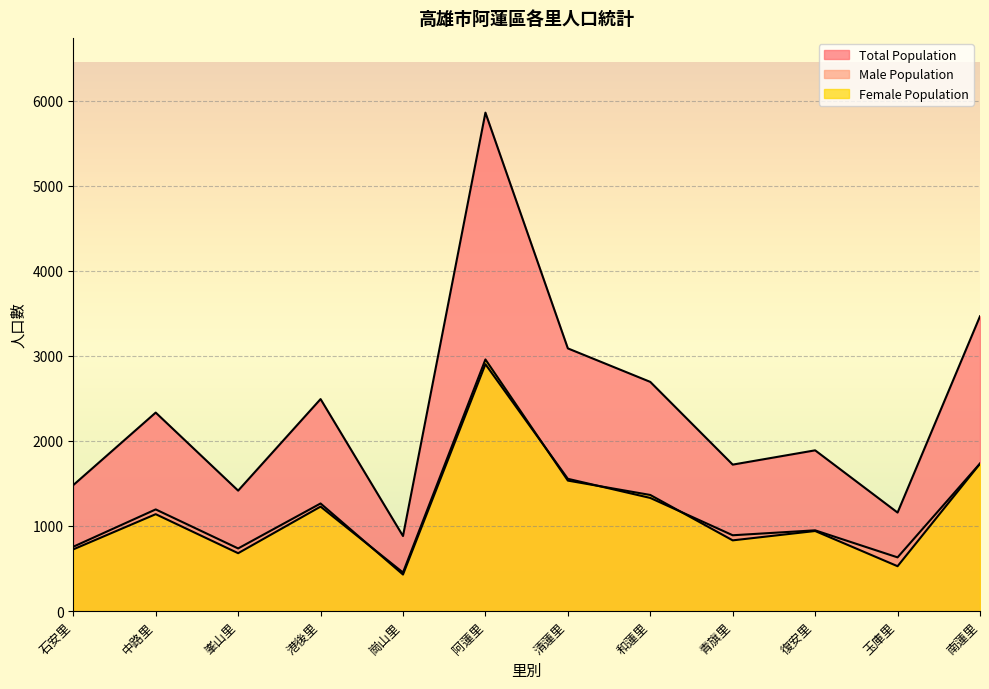

How many values in the Male Population series exceed 1195?

5